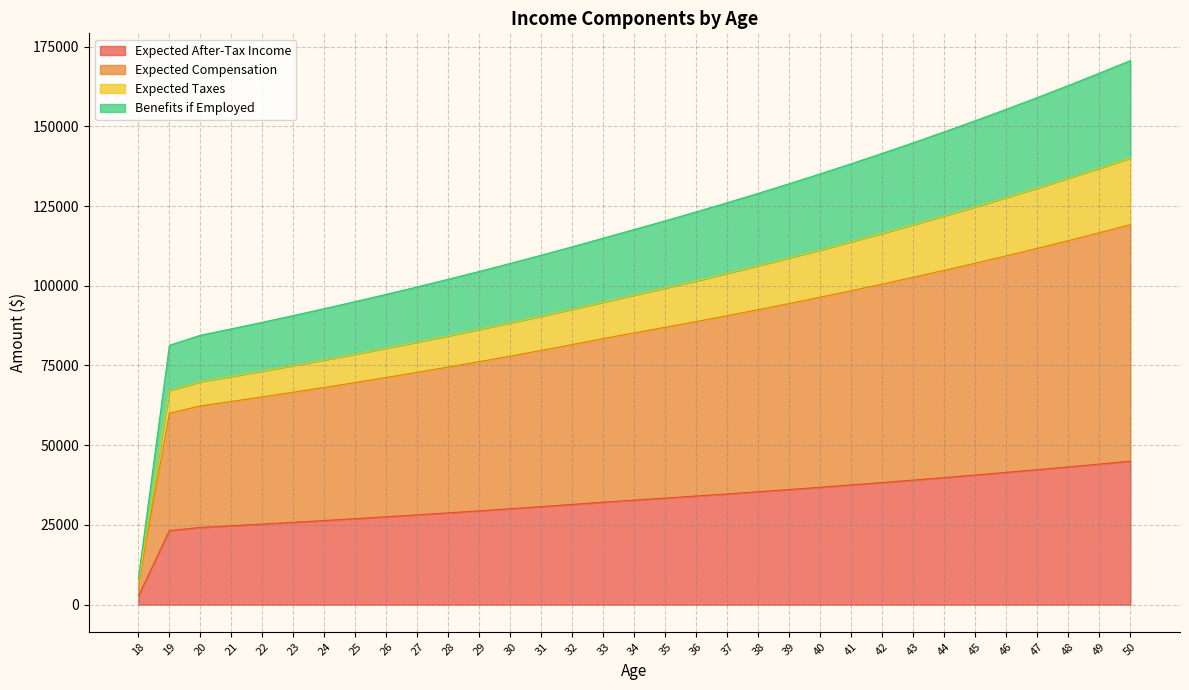

What is the highest value of the Expected After-Tax Income series?

44996.9